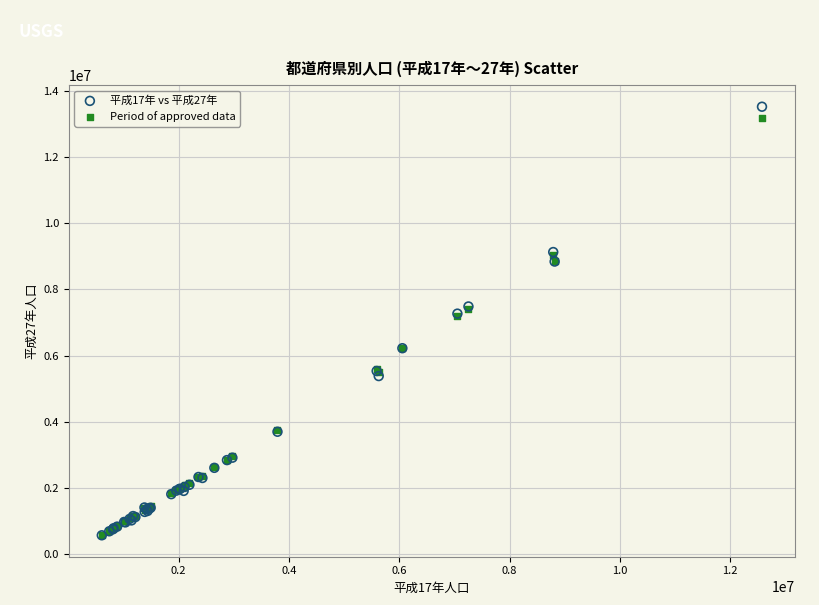

What are all the series names shown in the legend?

平成17年 vs 平成27年, Period of approved data